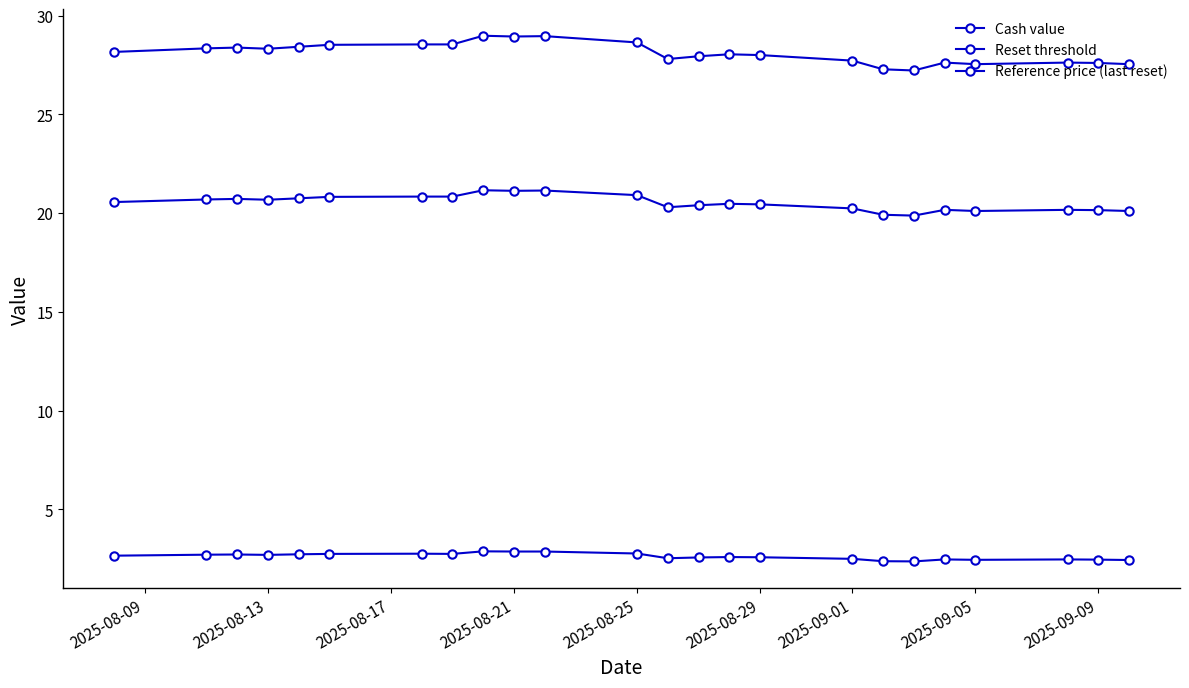

Is this an area chart (filled region under the line)?

No